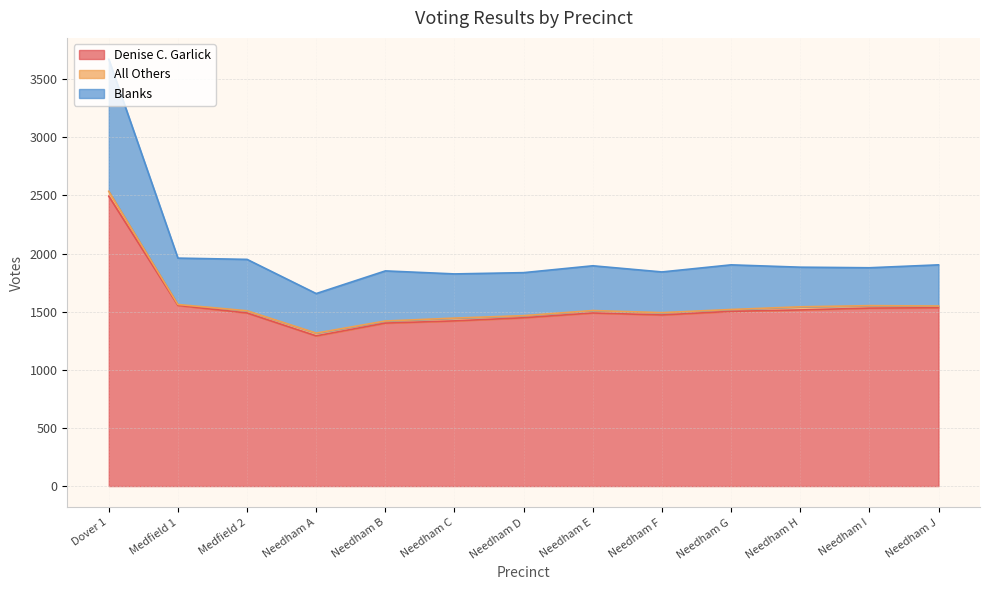

At which label does Denise C. Garlick first exceed 1489?

Dover 1